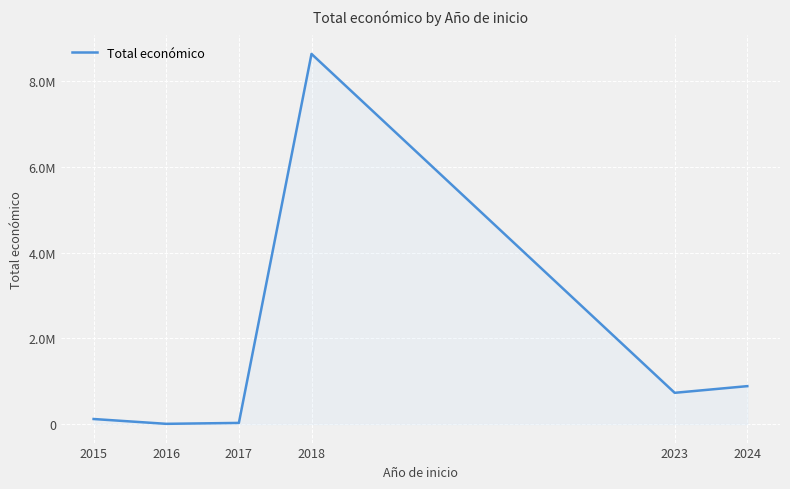

What is the value of the 2nd point from the left?

5718